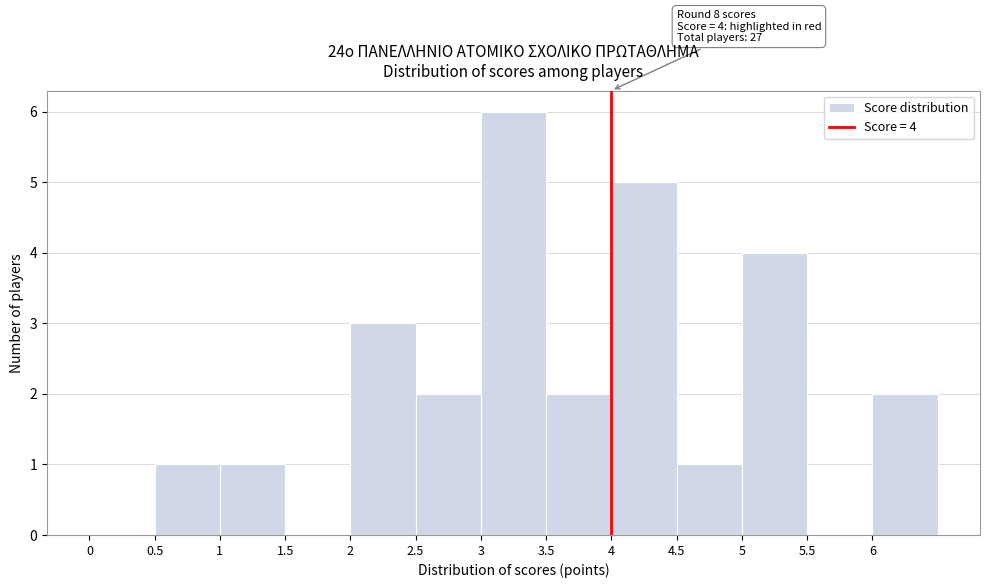

Which range on the x-axis has the tallest bar?

3.0 to 3.5